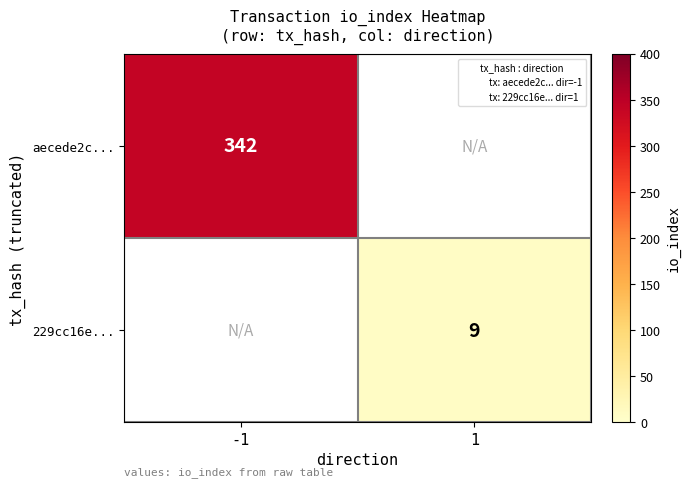

True or false: 229cc16e... has a value of 9.0 at 1.

True